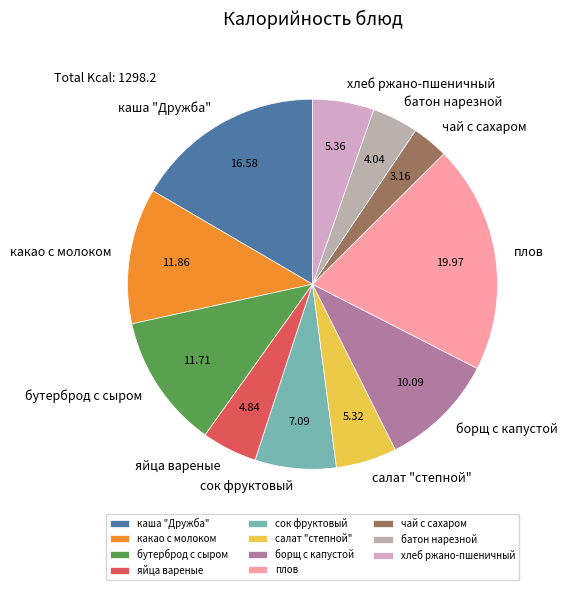

Combined, do какао с молоком and плов account for over 50%?

No